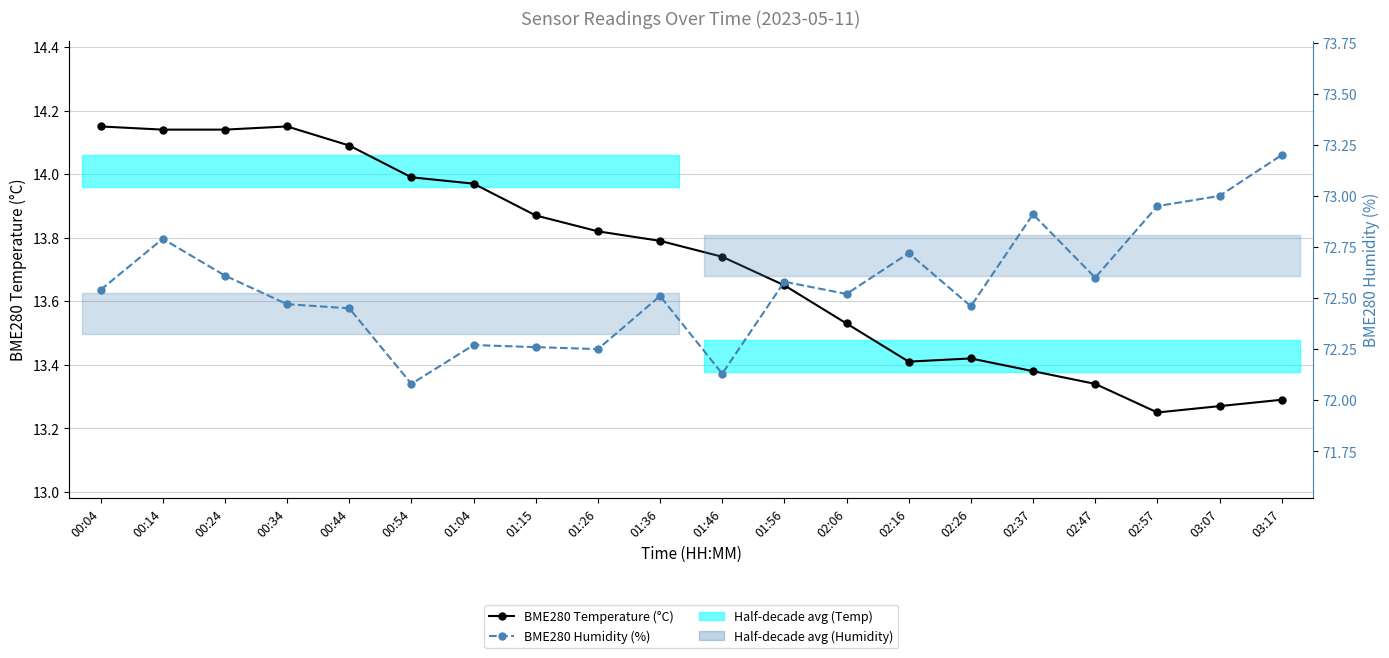

True or false: BME280 Humidity (%) has more than 2 interior local peaks.

True